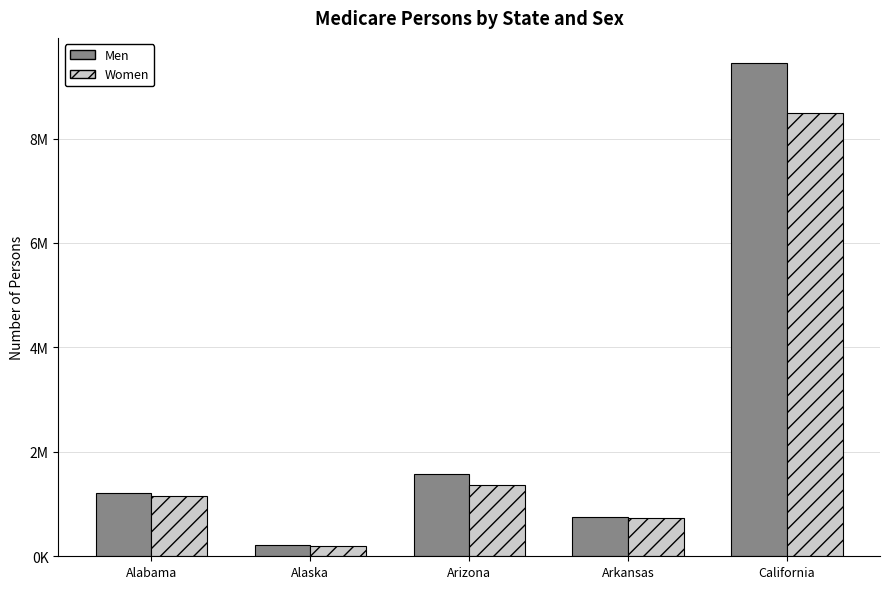

Are the bars horizontal?

No